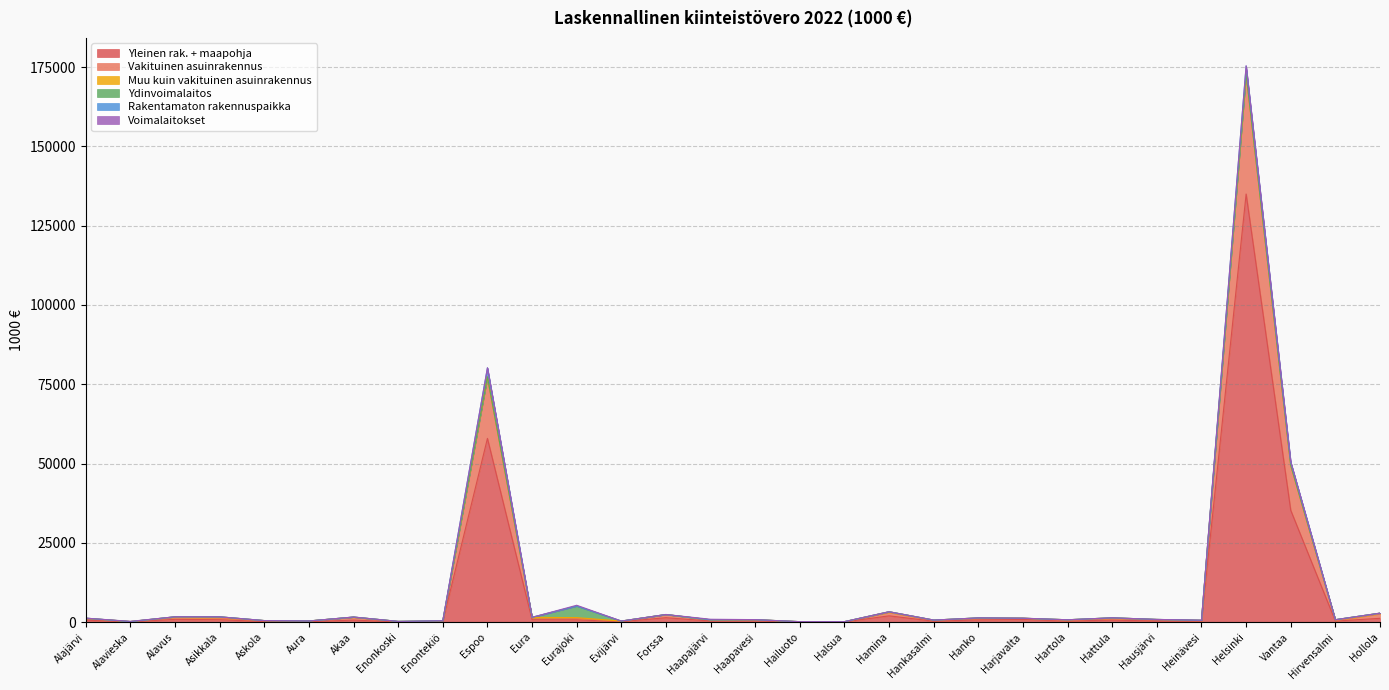

What is the maximum value for Muu kuin vakituinen asuinrakennus?

401.6